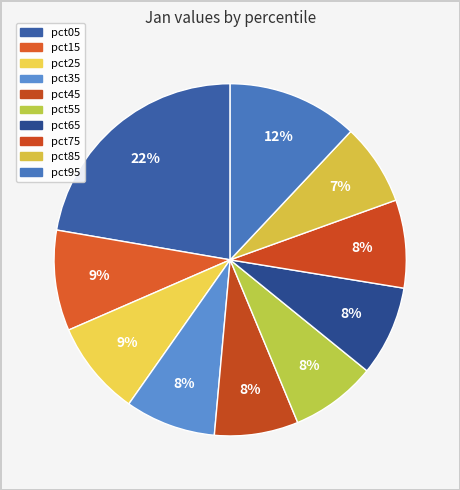

To the nearest percent, what portion does pct95 represent?

12%